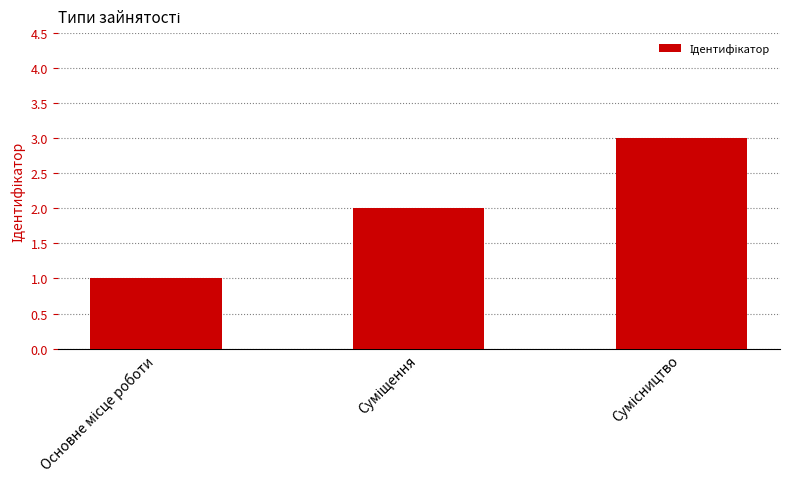

What is the greatest value displayed?

3